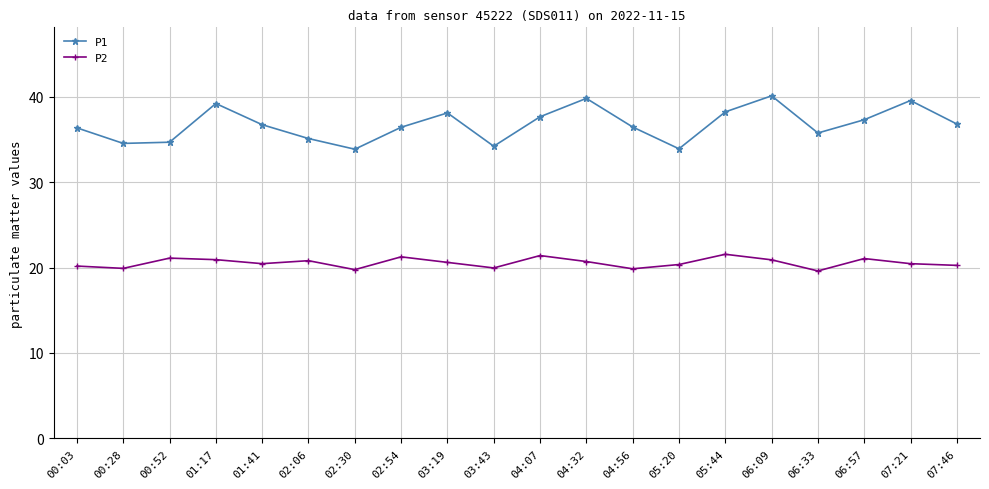

True or false: P1 and P2 cross at least once.

False